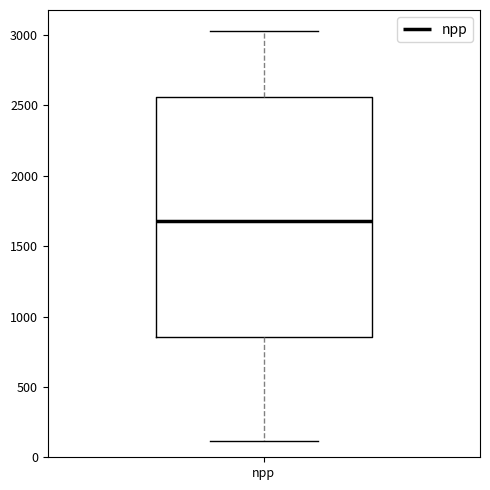

Transcribe this box plot: give where the median line is, the range the box spans, and where the two whiskers end, as read against the y-axis. The values are not printed on the chart, so give them approximately, as read against the axis.

median 1700, box 850 to 2550, whiskers 100 to 3050